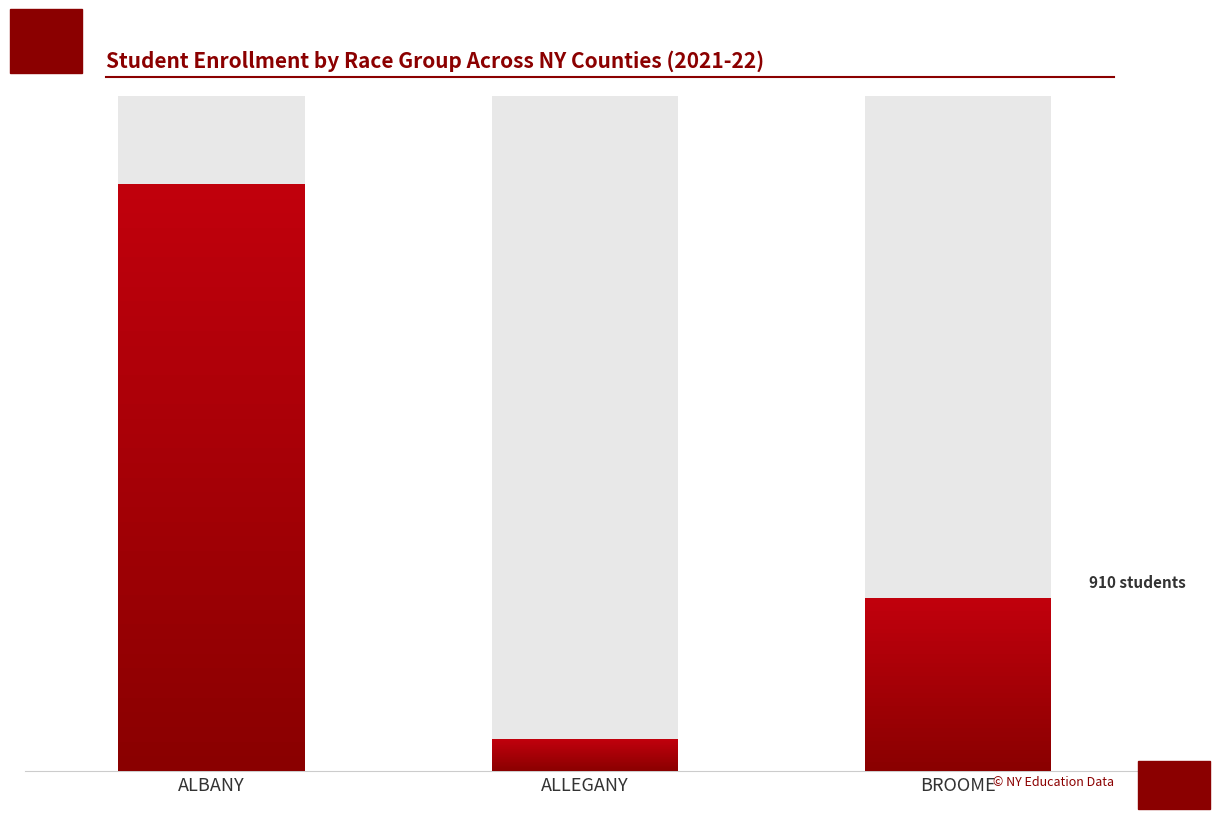

Approximately how many times larger is the value at BROOME compared to ALBANY?

0.3